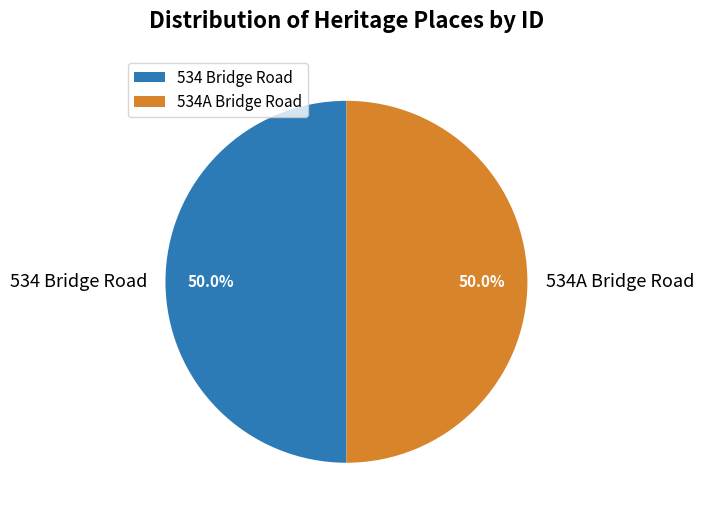

The 534 Bridge Road slice represents 57% of the pie. True or false?

False